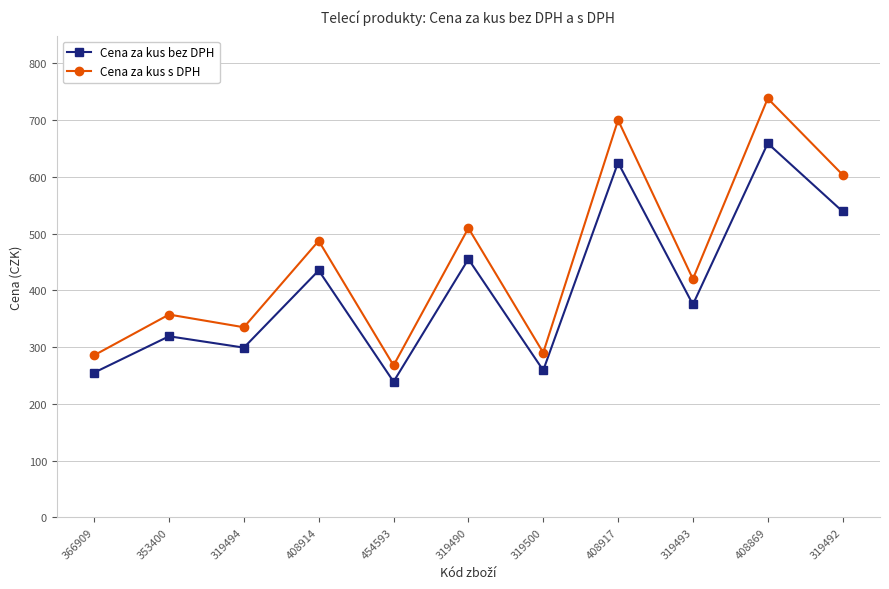

Which label corresponds to the smallest value in the chart?

454593